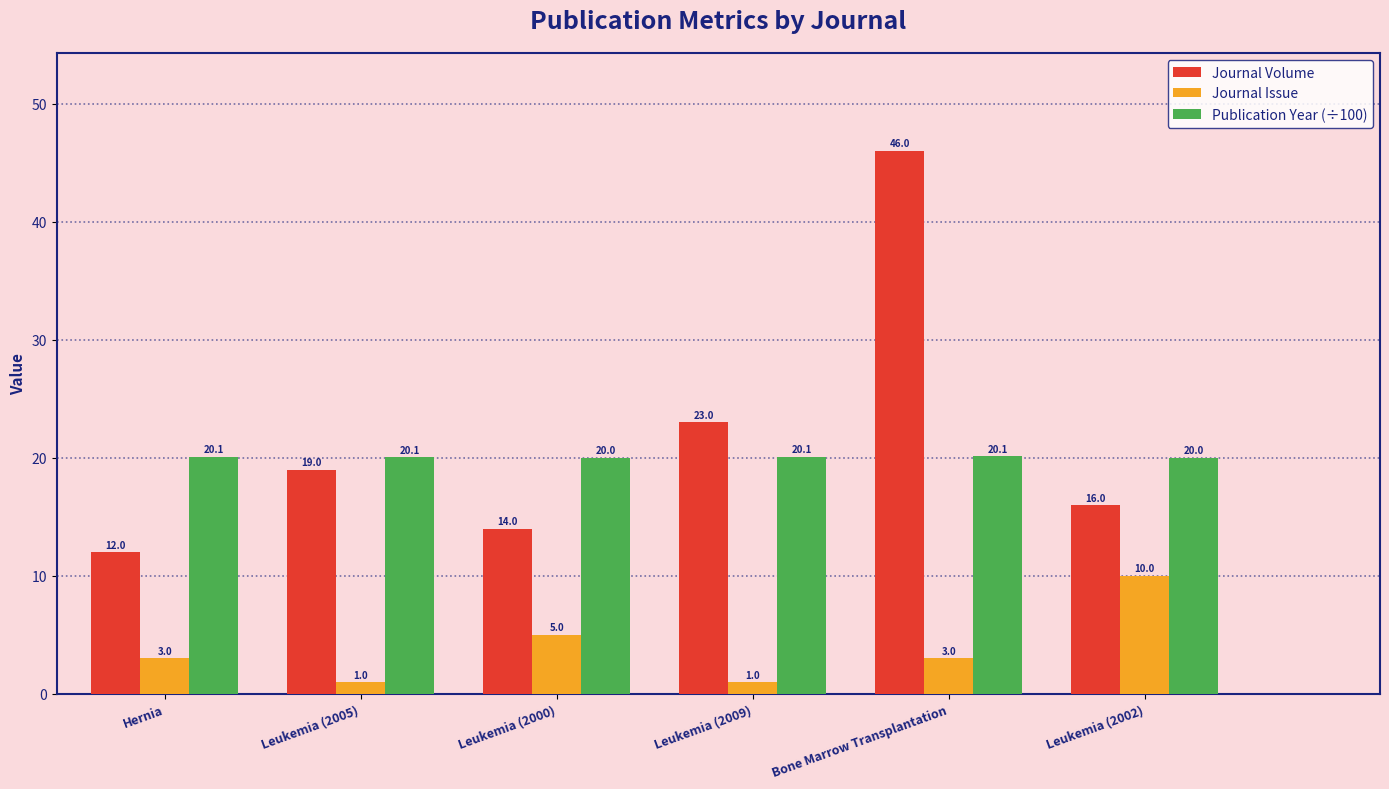

What position from the right is Leukemia (2002)?

1